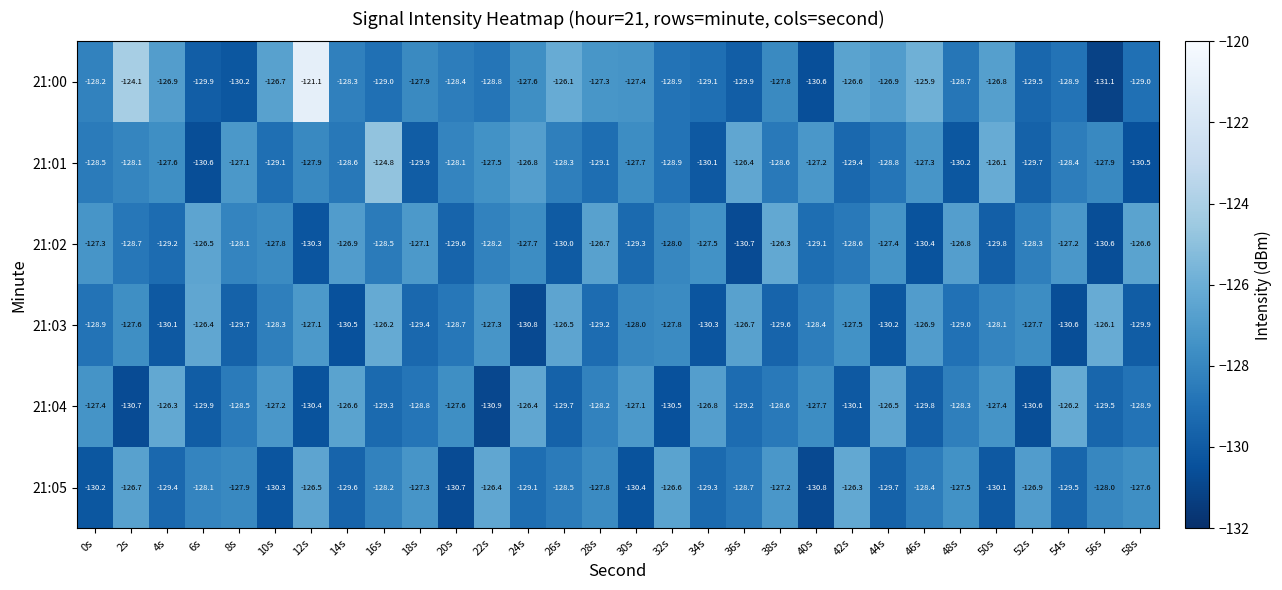

At 56s, list the series in order from smallest to largest.

21:00, 21:02, 21:04, 21:05, 21:01, 21:03